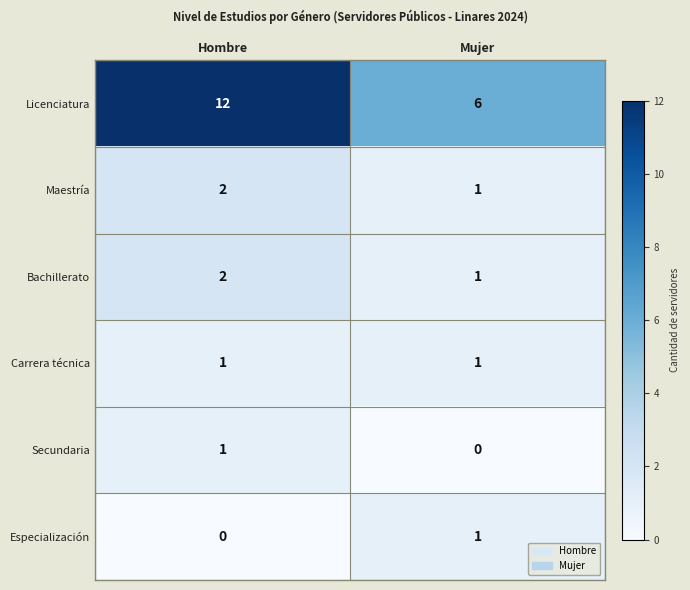

Rank the categories by Maestría value from highest to lowest.

Hombre, Mujer